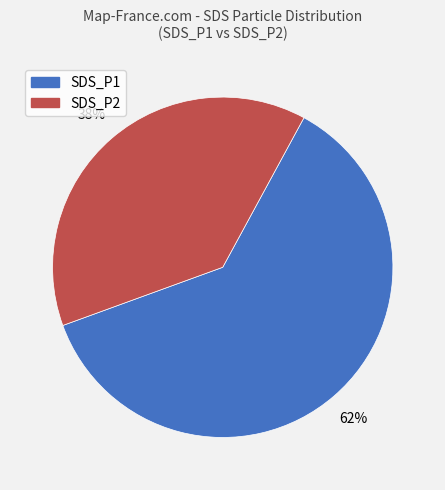

The SDS_P1 slice represents 70% of the pie. True or false?

False